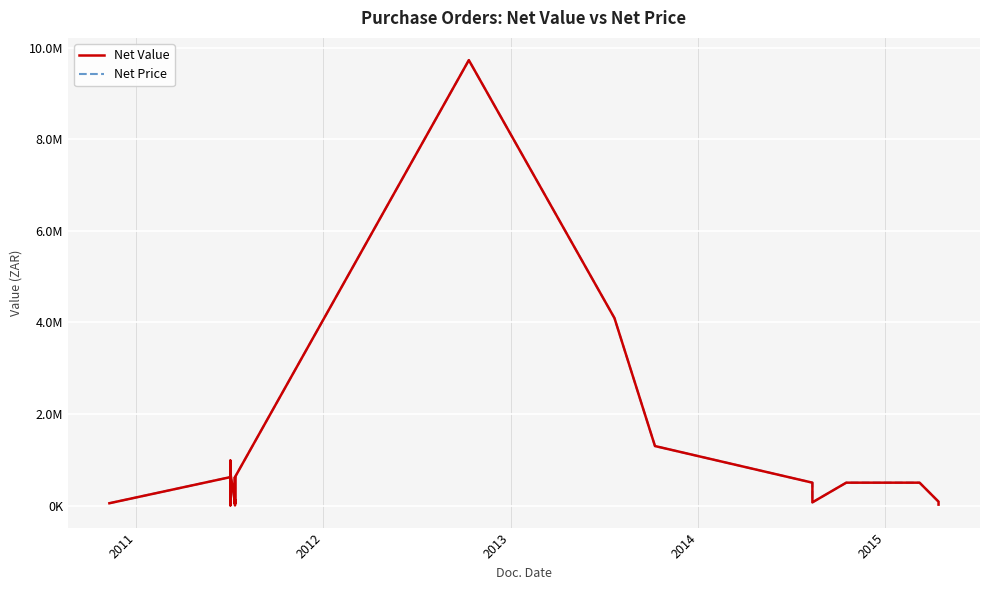

True or false: Net Price and Net Value cross at least once.

False